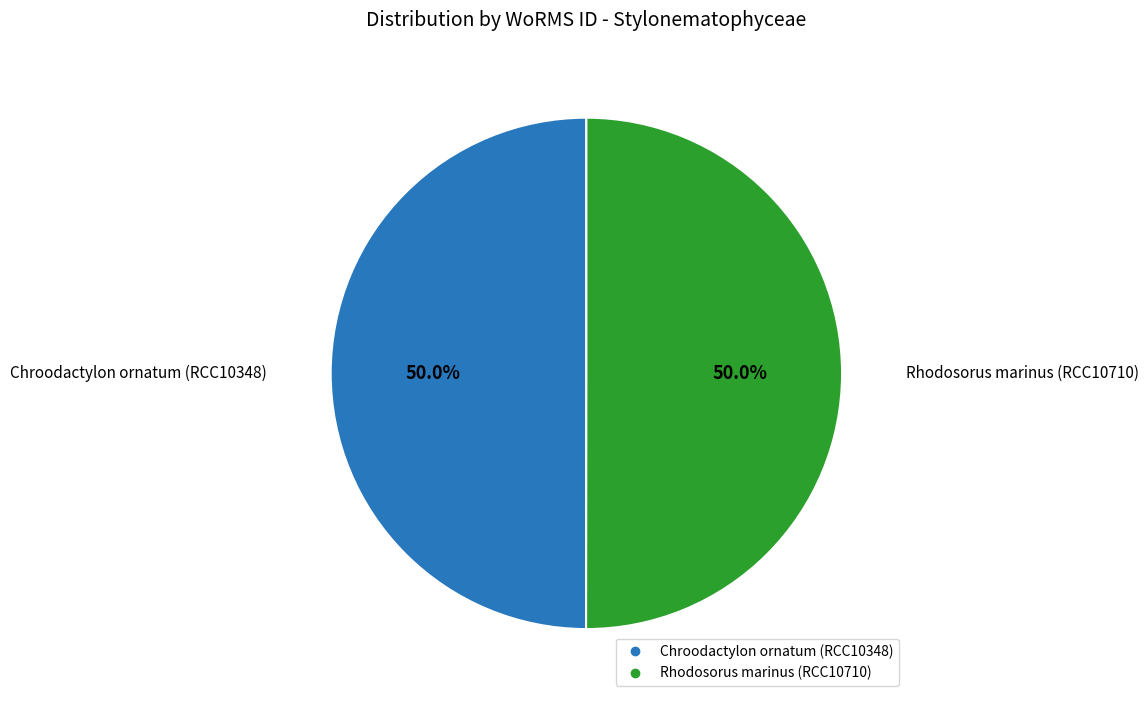

How much of the chart is everything except Chroodactylon ornatum (RCC10348)?

50.0%